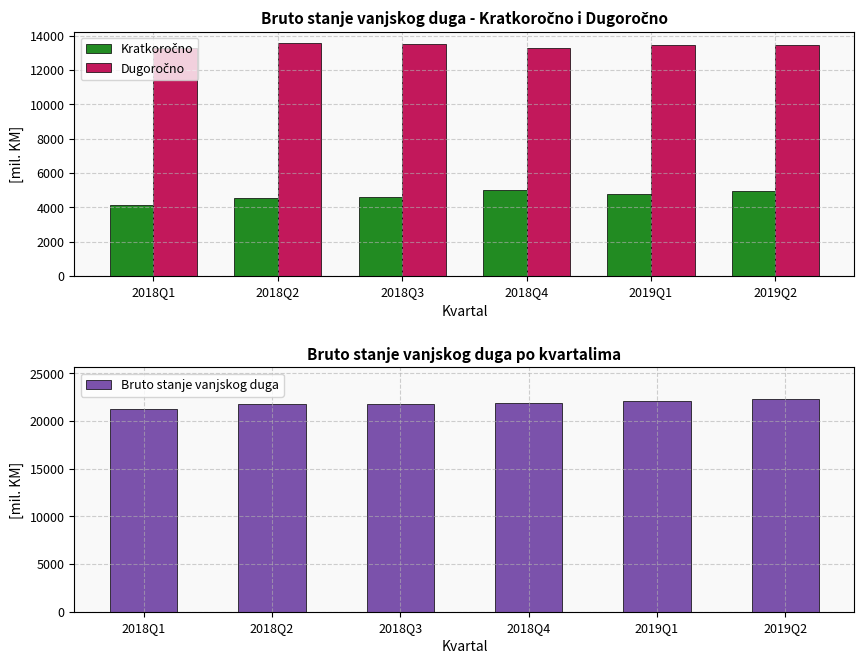

Are the bars horizontal?

No